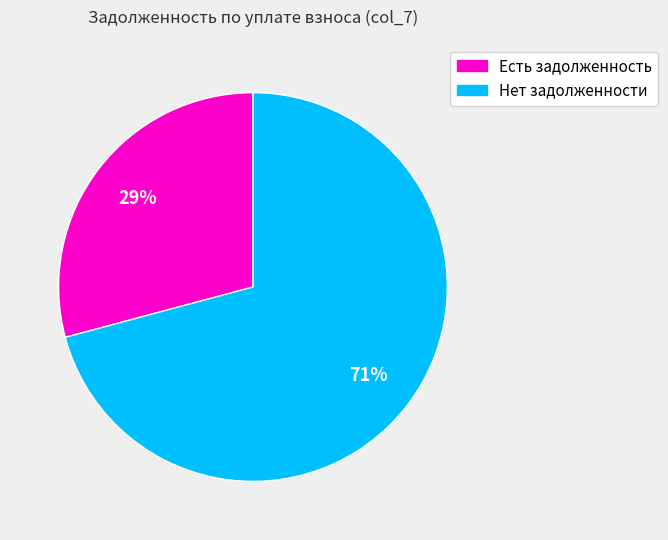

Is there a majority slice in this chart?

Yes